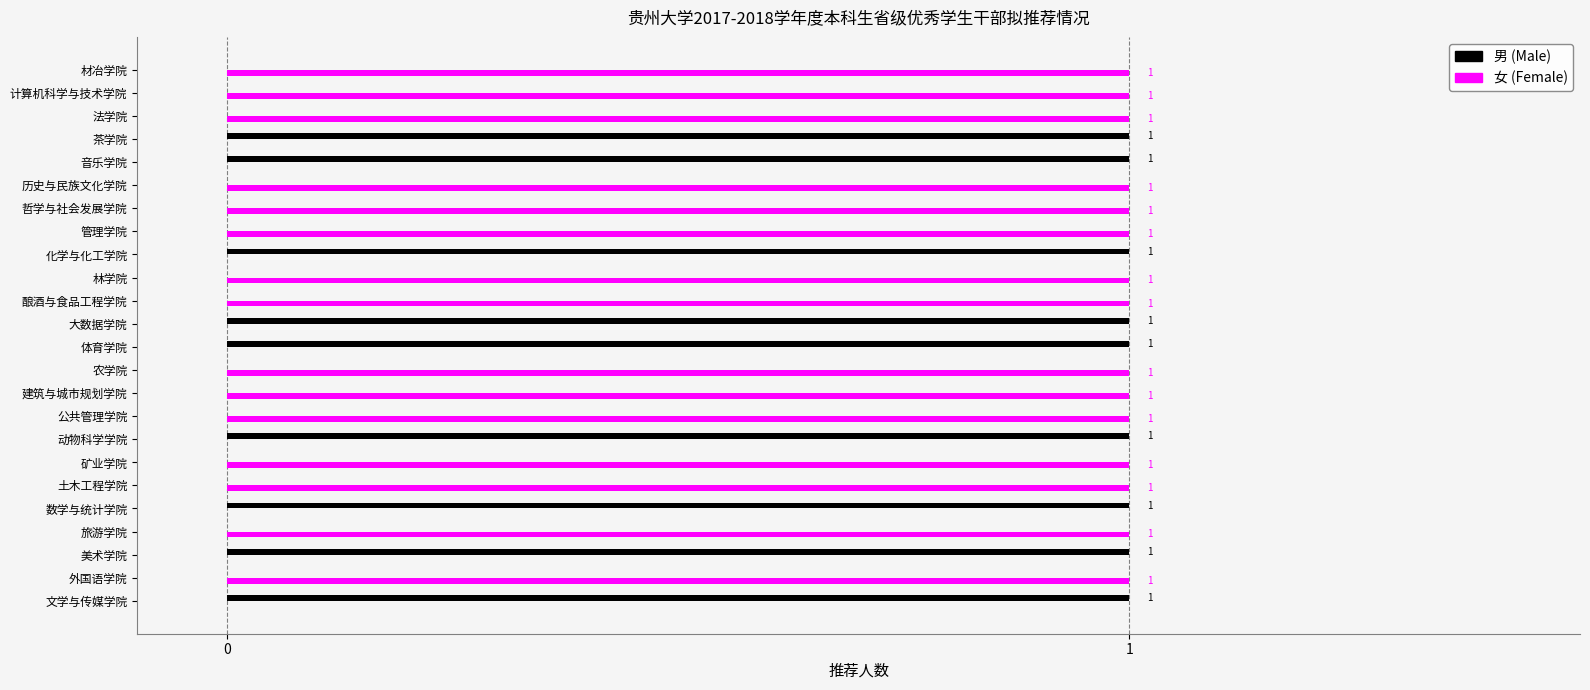

The 男 series shows 0 at 17. True or false?

True